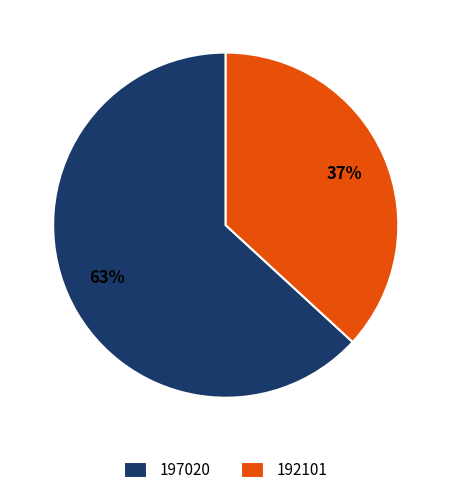

To the nearest percent, what is the combined percentage of 197020 and 192101?

100%